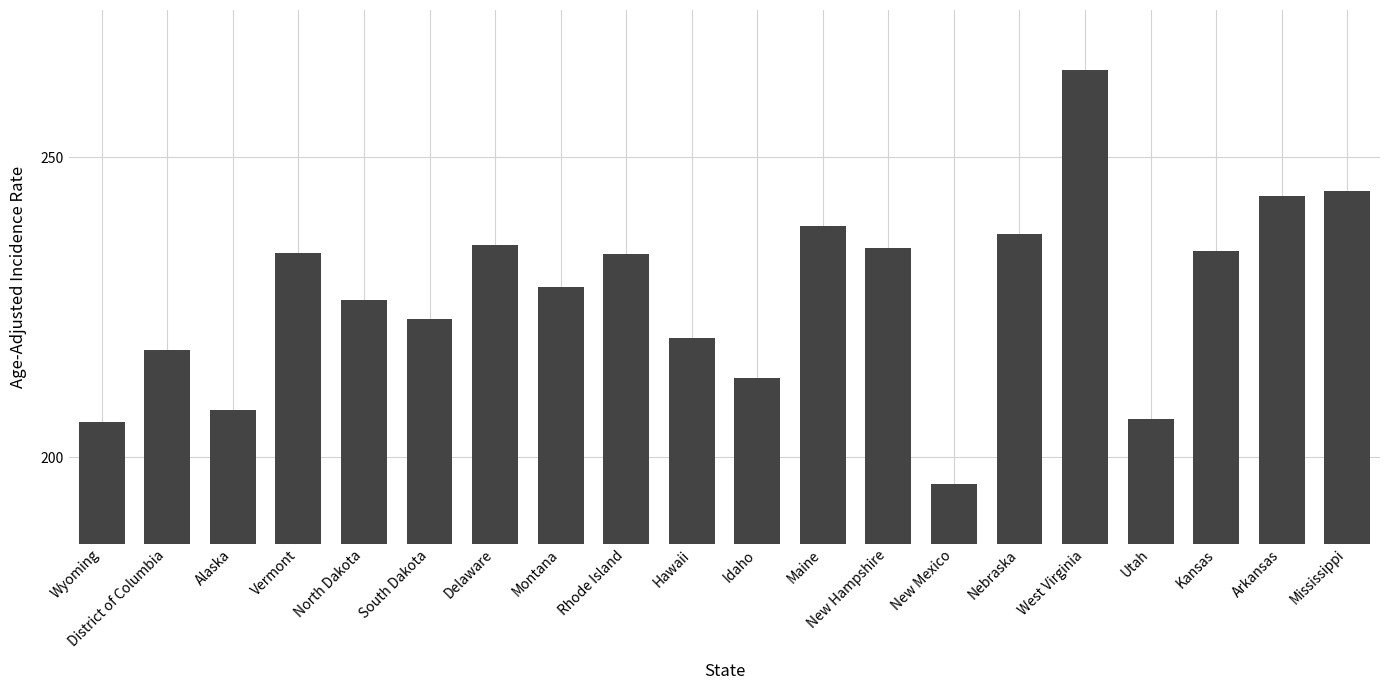

The value at District of Columbia is 217.9. True or false?

True